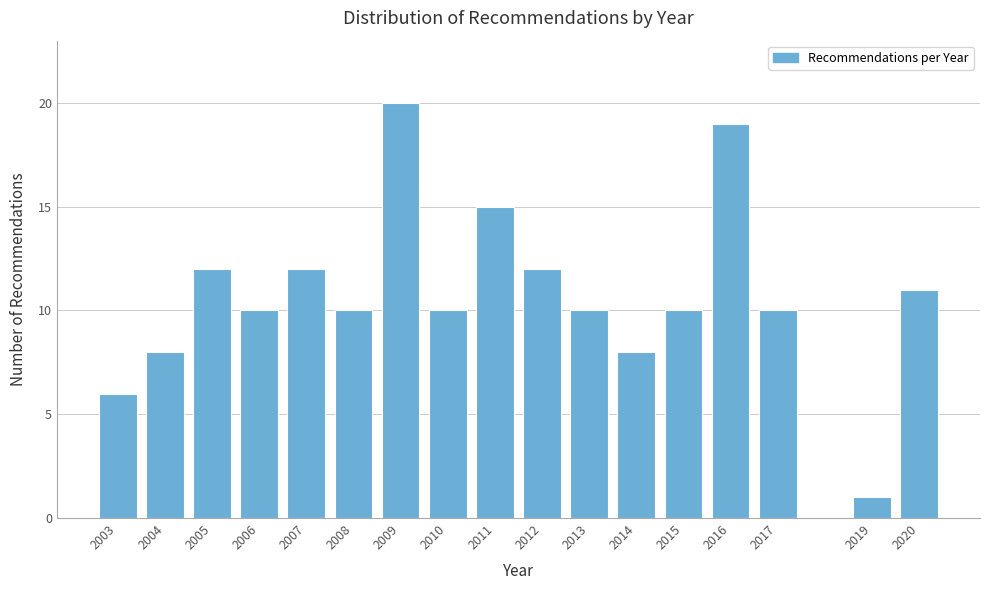

Reading left to right, what are all the values shown in this chart?

6	8	12	10	12	10	20	10	15	12	10	8	10	19	10	1	11